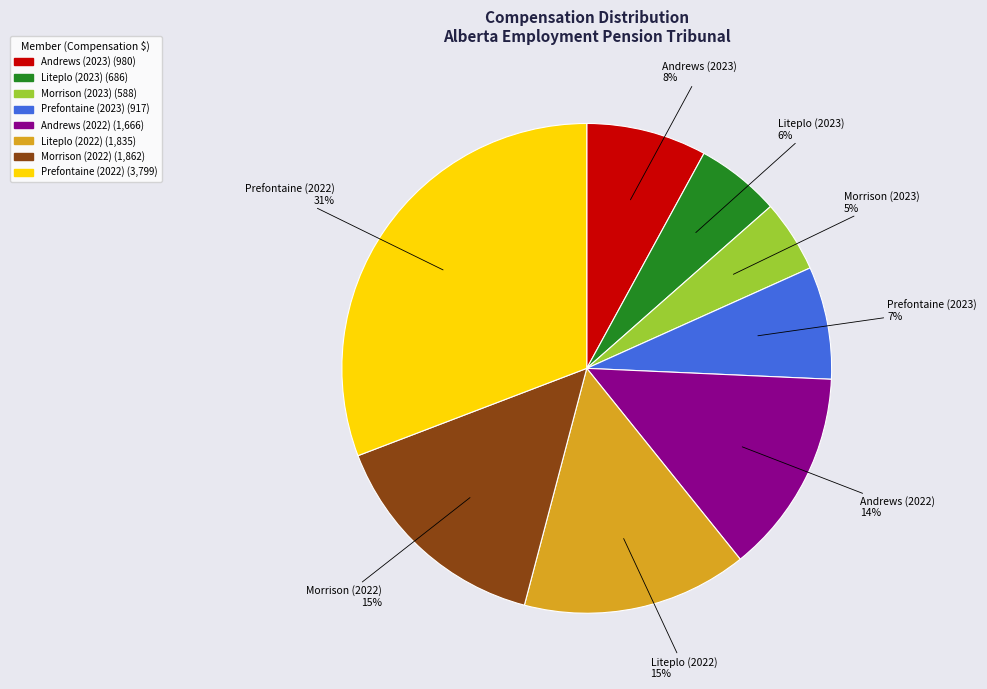

Approximately how many times larger is the value at Prefontaine (2023) compared to Morrison (2022)?

0.5